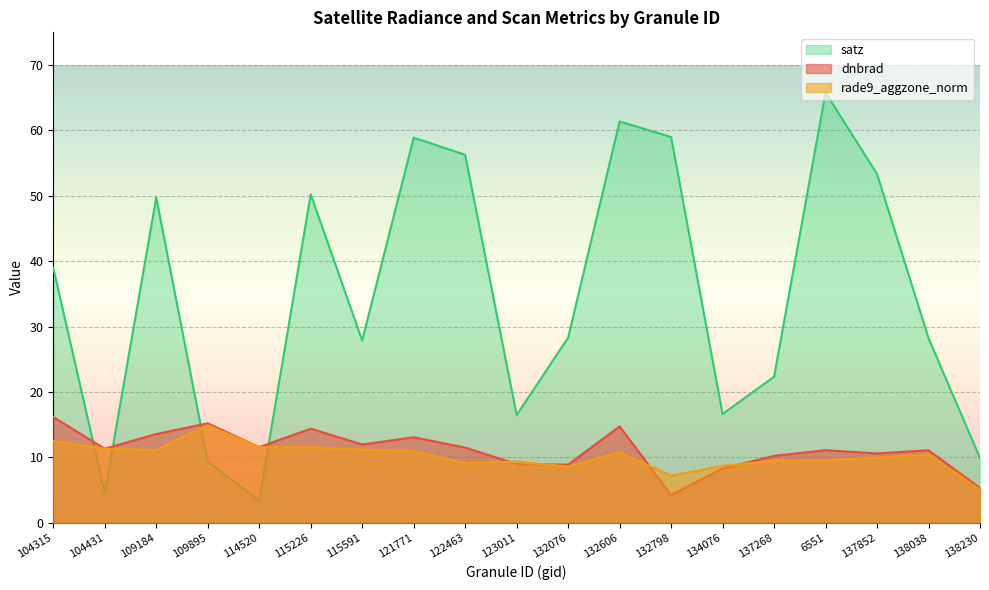

In dnbrad, how many points are higher than both neighbors (excluding endpoints)?

6